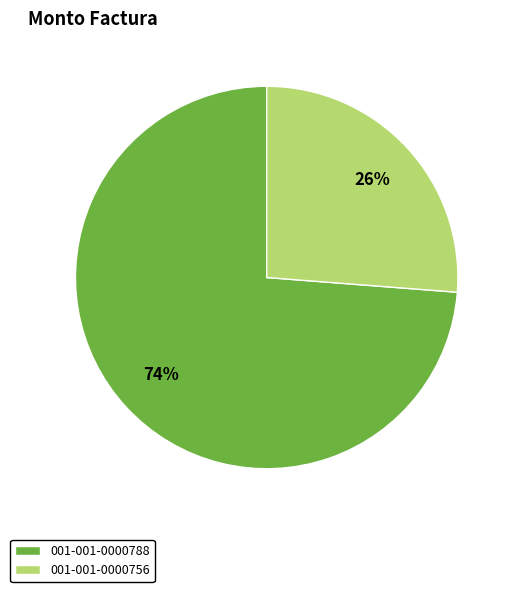

Is it true that 001-001-0000756 is 26% of the pie?

True